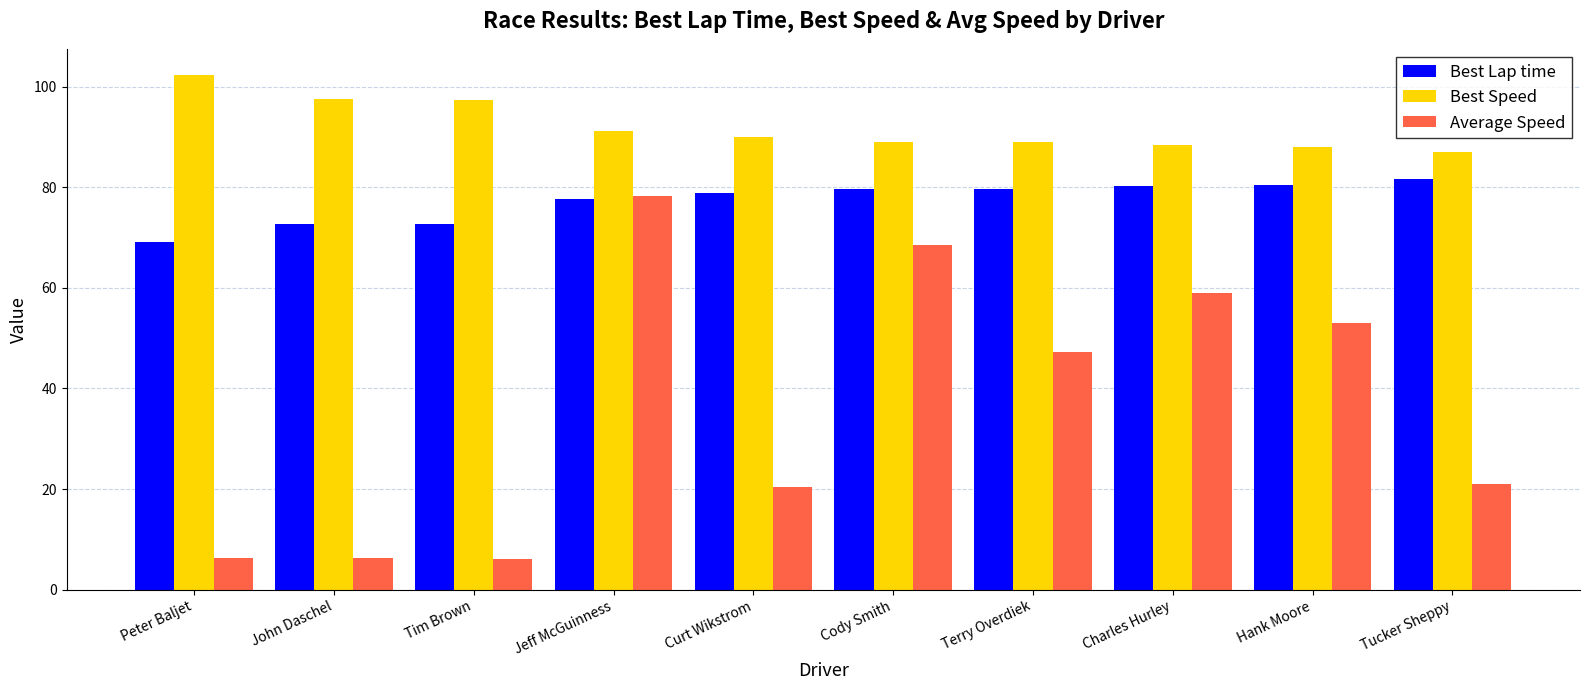

What is the value of the Best Speed bar at the 4th from the left?

91.2